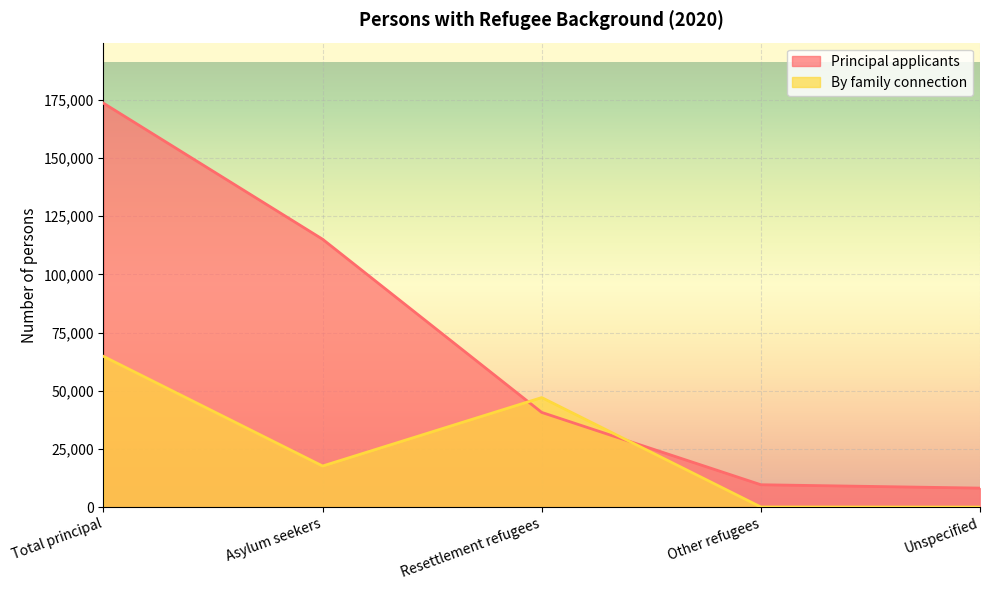

What are all the series names shown in the legend?

Principal applicants, By family connection